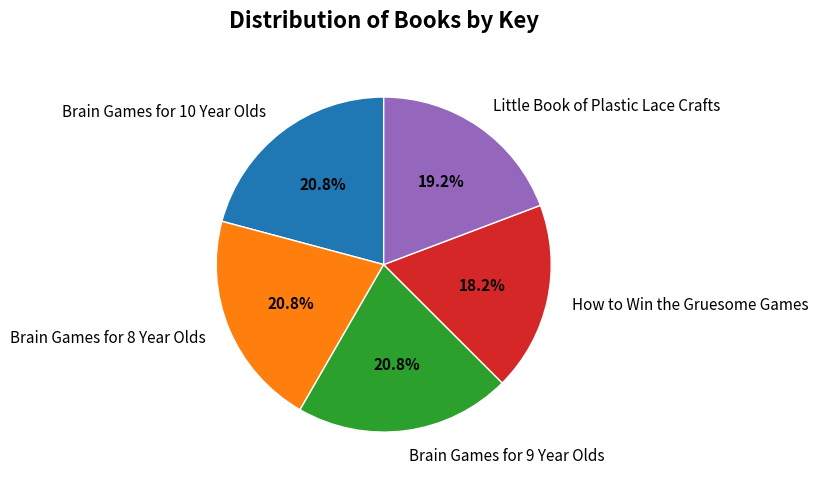

Is it true that Brain Games for 8 Year Olds is 10% of the pie?

False